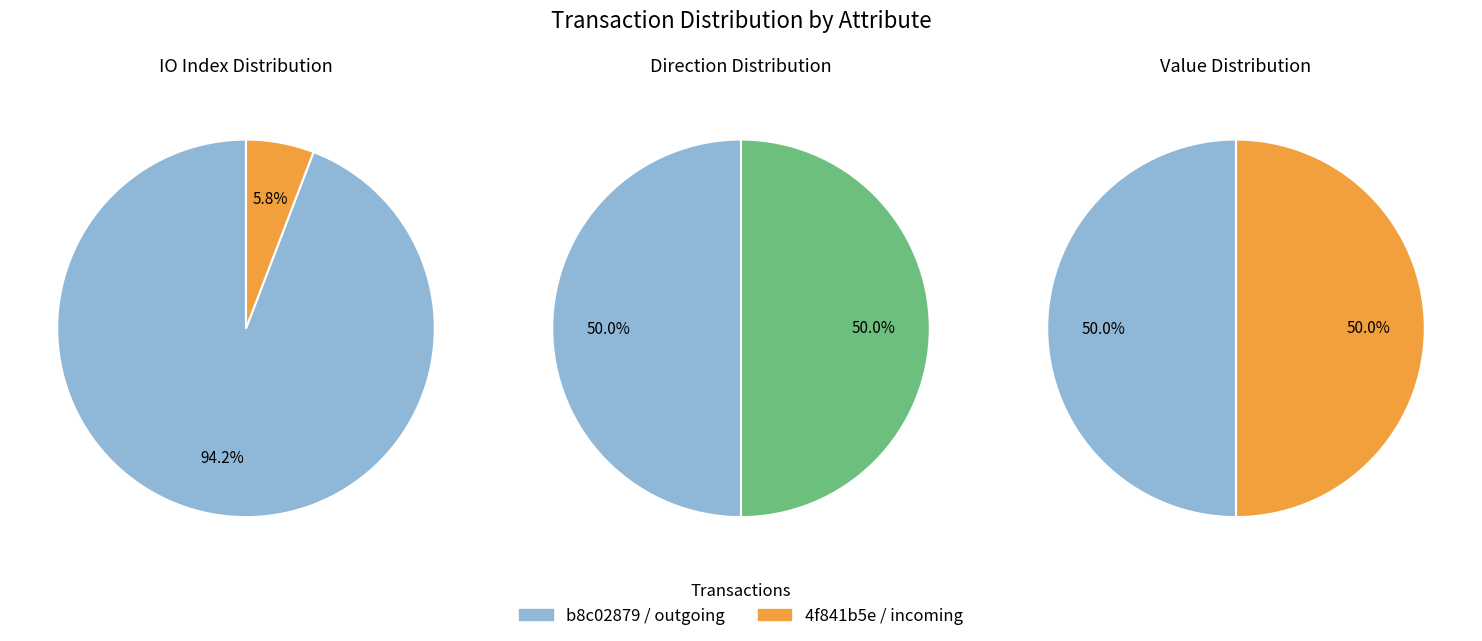

Rank the series by their average value, from lowest to highest.

tx 4f841b, tx b8c028